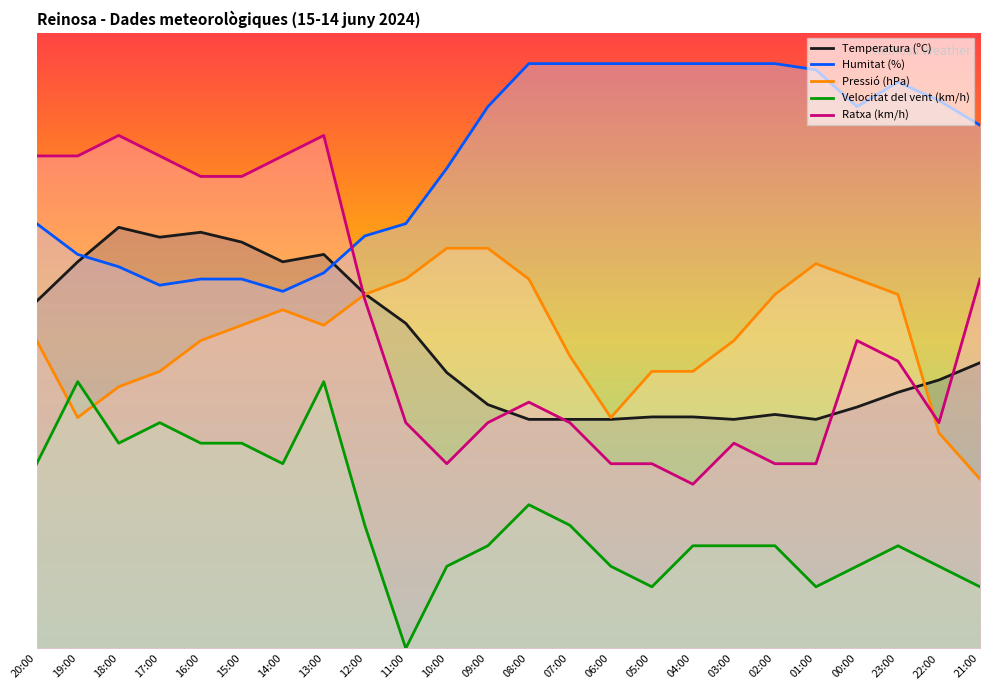

At which category does Ratxa (km/h) reach its first local peak?

18:00